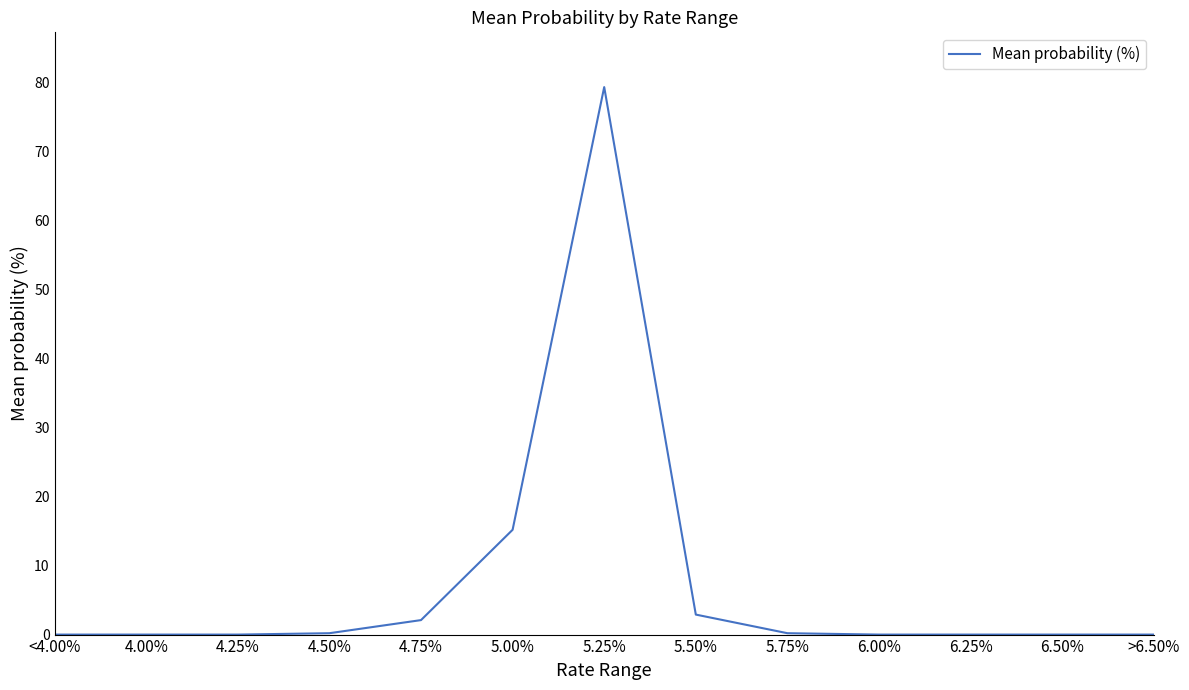

True or false: the data shows 0.0 at 4.00%.

True